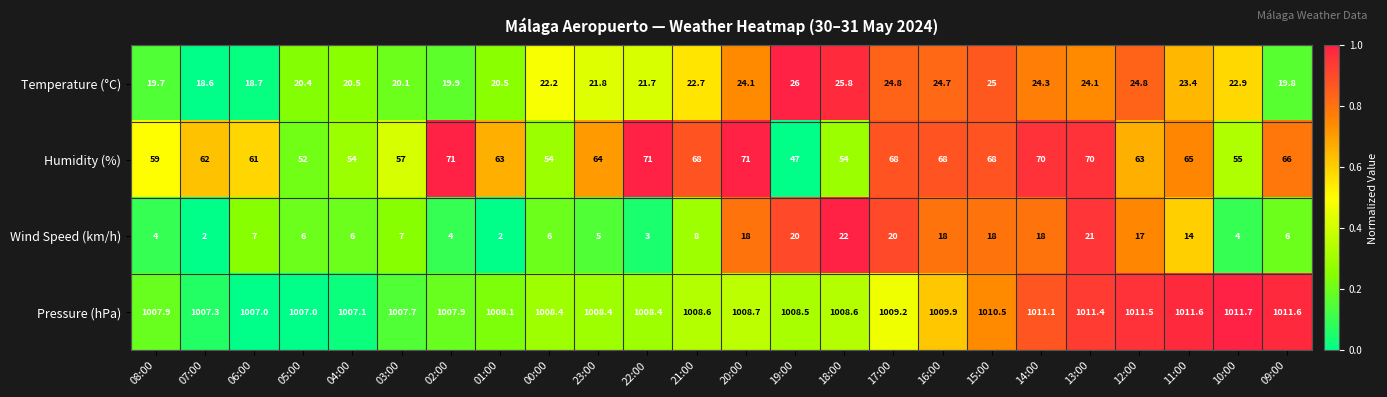

Which series has the largest total across all categories?

Pressure (hPa)